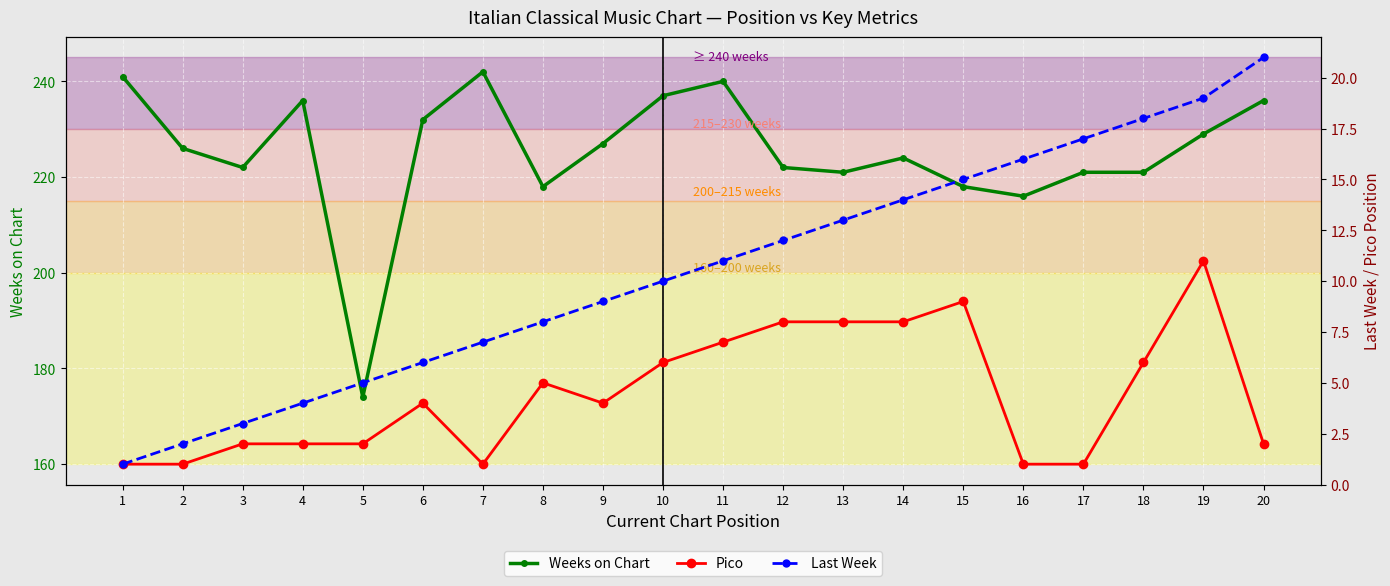

How many values in the Pico series exceed 4?

9